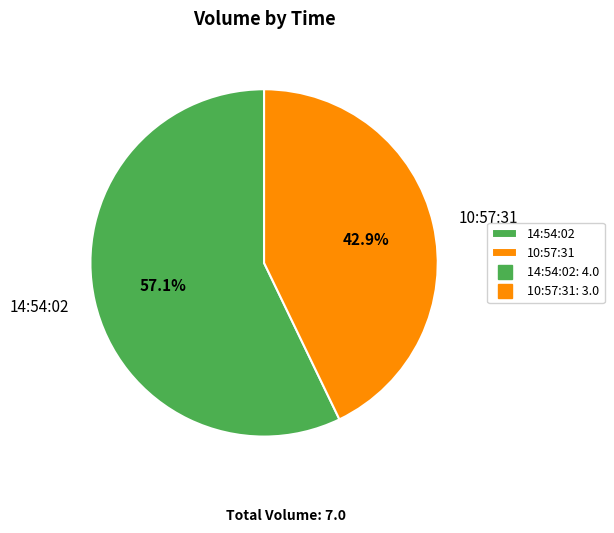

Is the sum of 10:57:31 and 14:54:02 greater than half?

Yes